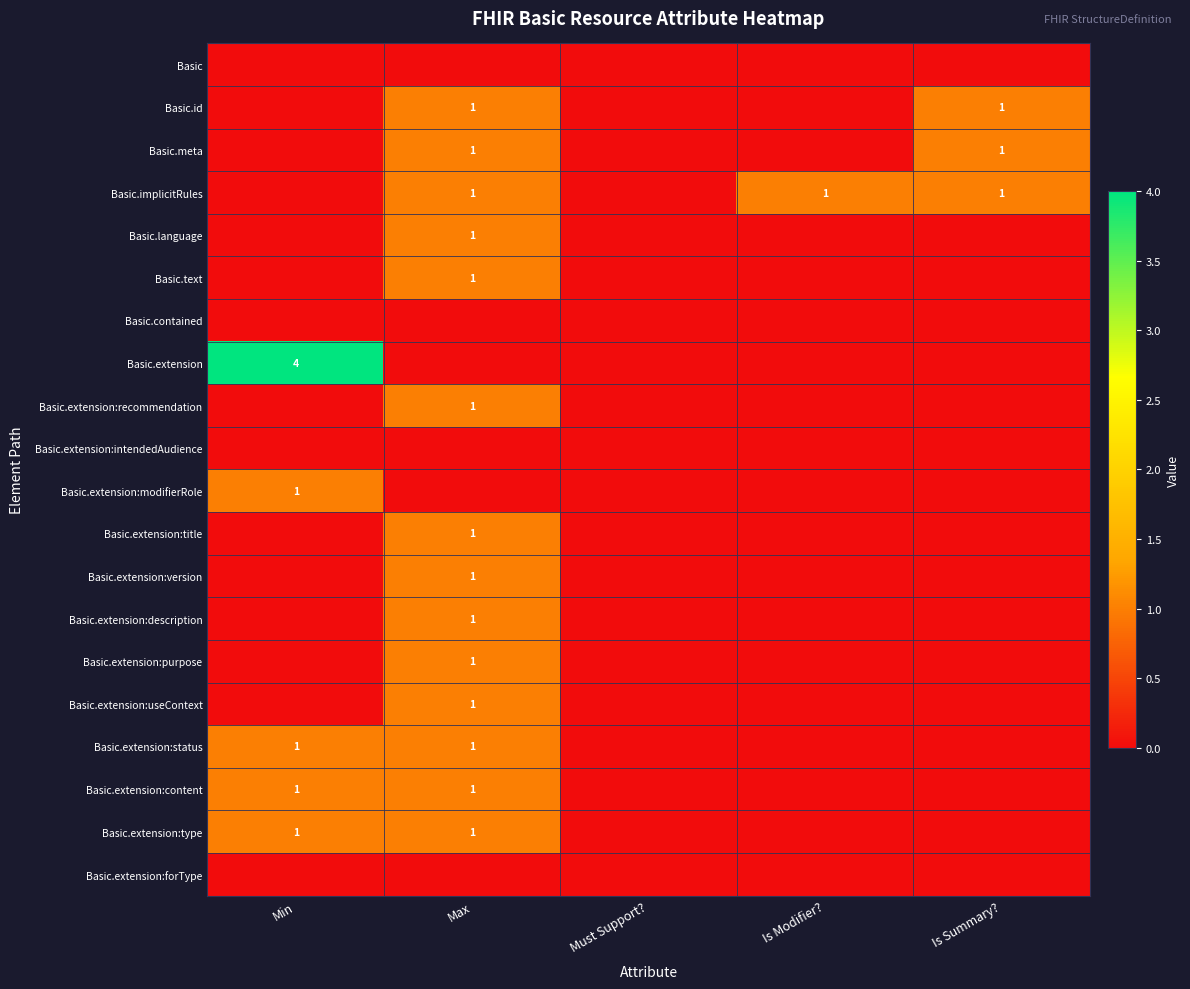

True or false: Basic.extension:recommendation has a value of 1 at Max.

True